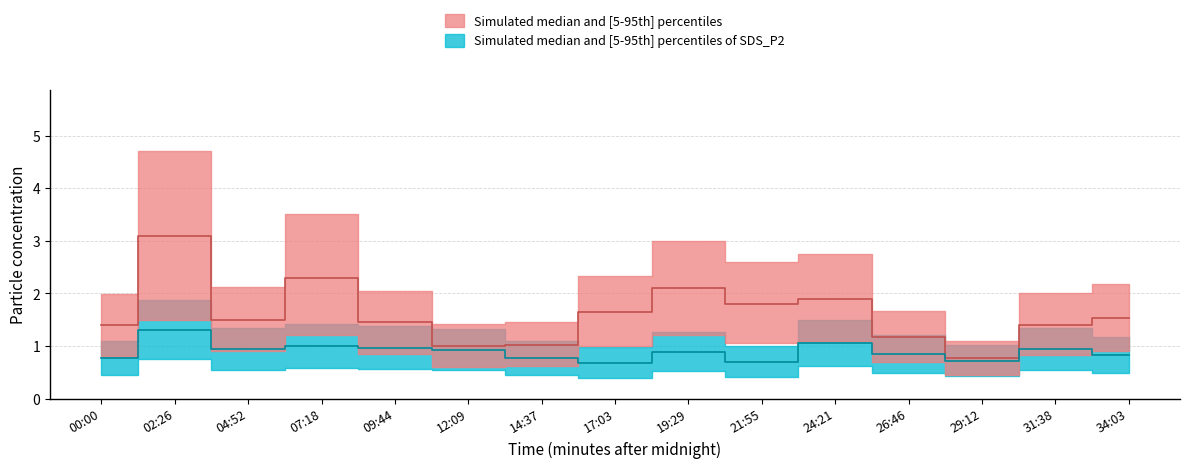

Rank the categories by SDS_P2_lower value from lowest to highest.

17:03, 21:55, 29:12, 00:00, 14:37, 34:03, 26:46, 19:29, 12:09, 04:52, 31:38, 09:44, 07:18, 24:21, 02:26